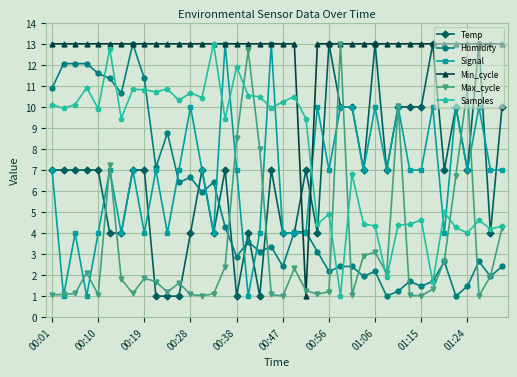

What is the difference between the maximum and minimum values in the Temp series?

12.0